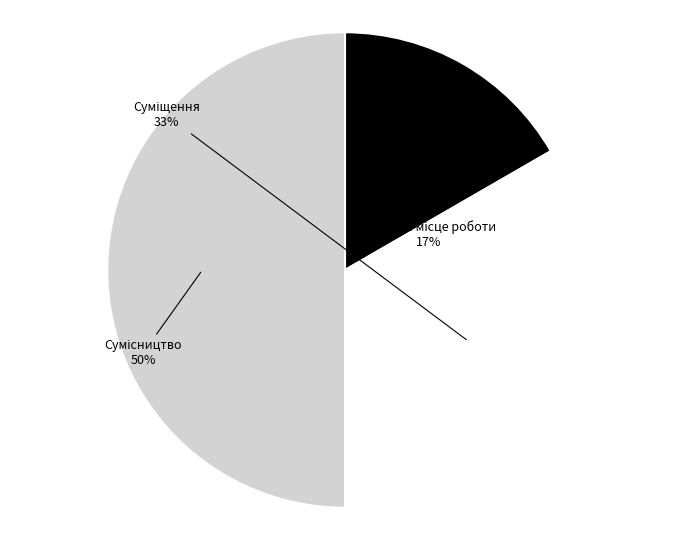

To the nearest percent, what is the average slice percentage?

33%